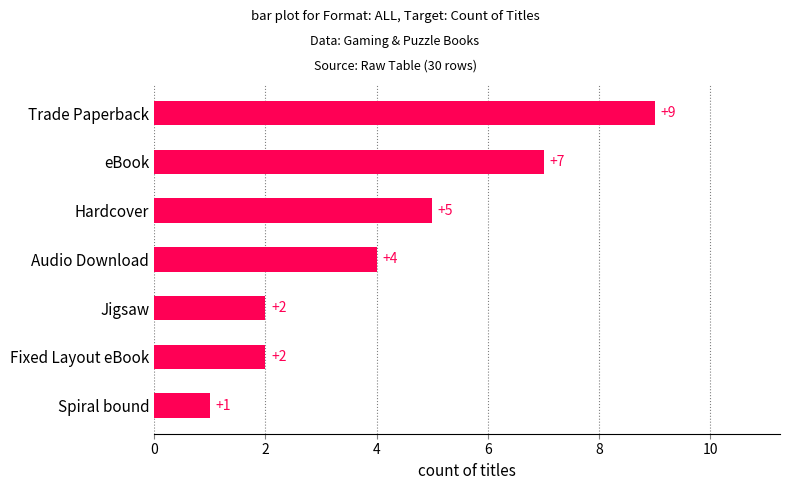

Reading bottom to top, list all the values displayed in this chart.

1	2	2	4	5	7	9